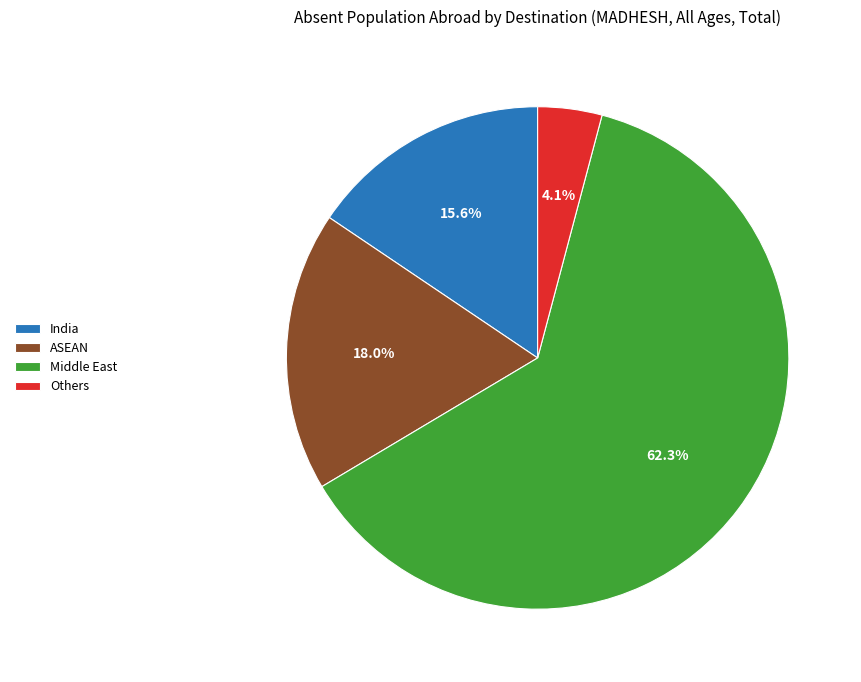

Is the sum of ASEAN and Others greater than half?

No